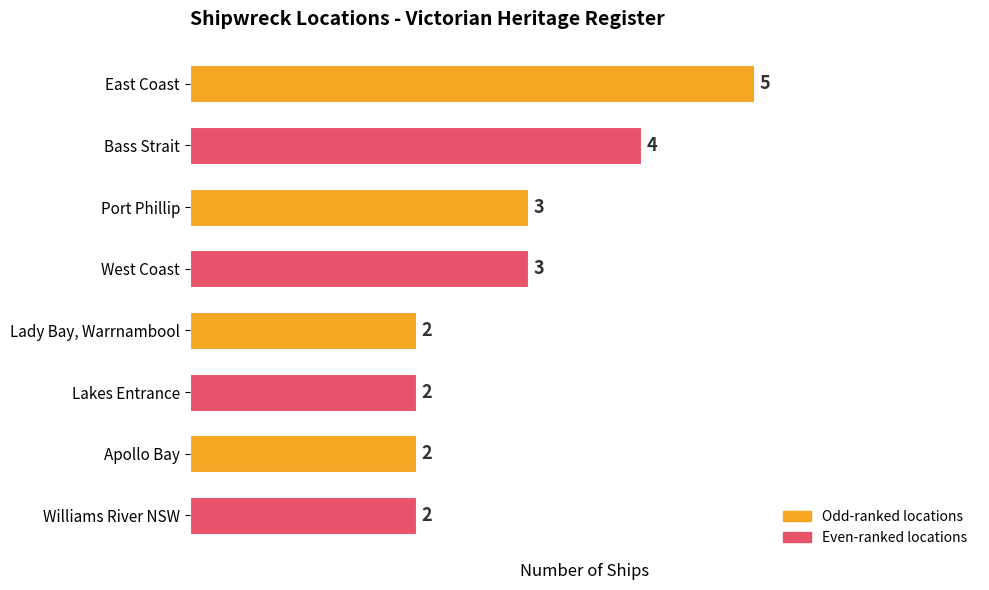

How many values are between 2 and 4?

7